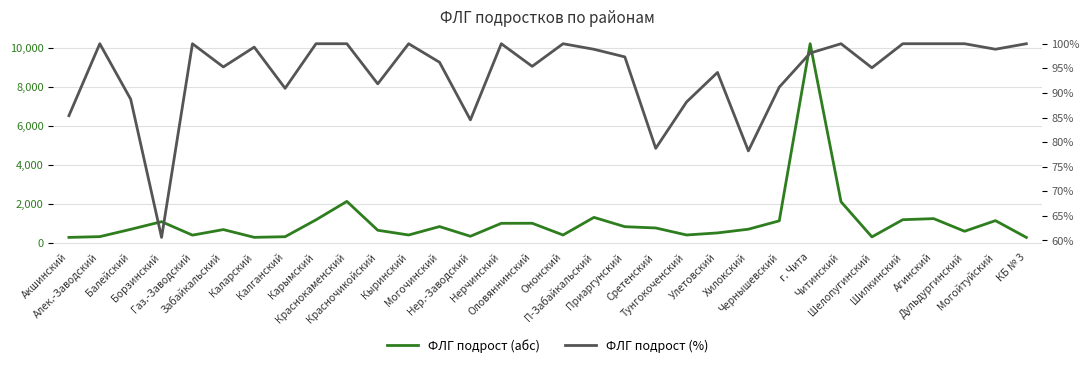

What are all the series names shown in the legend?

ФЛГ подрост (абс), ФЛГ подрост (%)